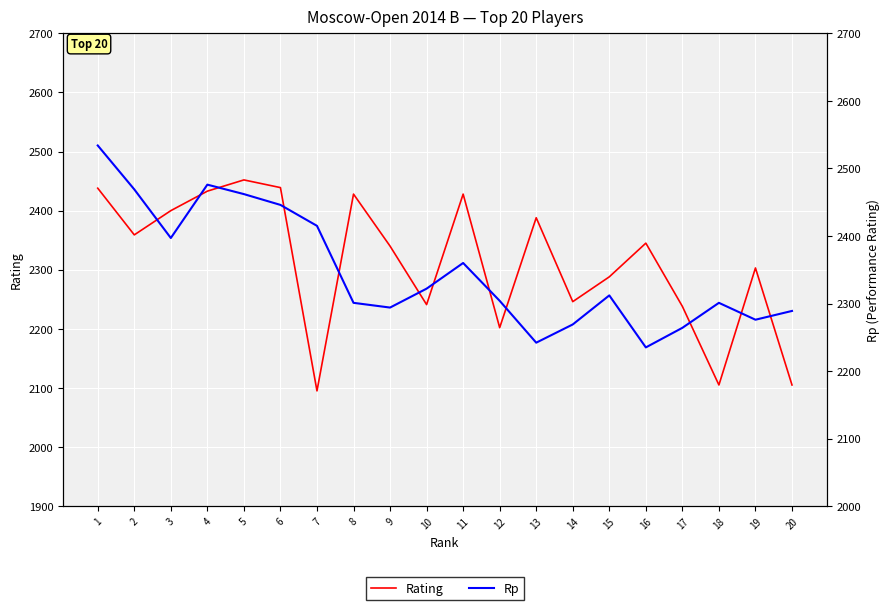

What is the value of the Rating point at the 18th from the left?

2105